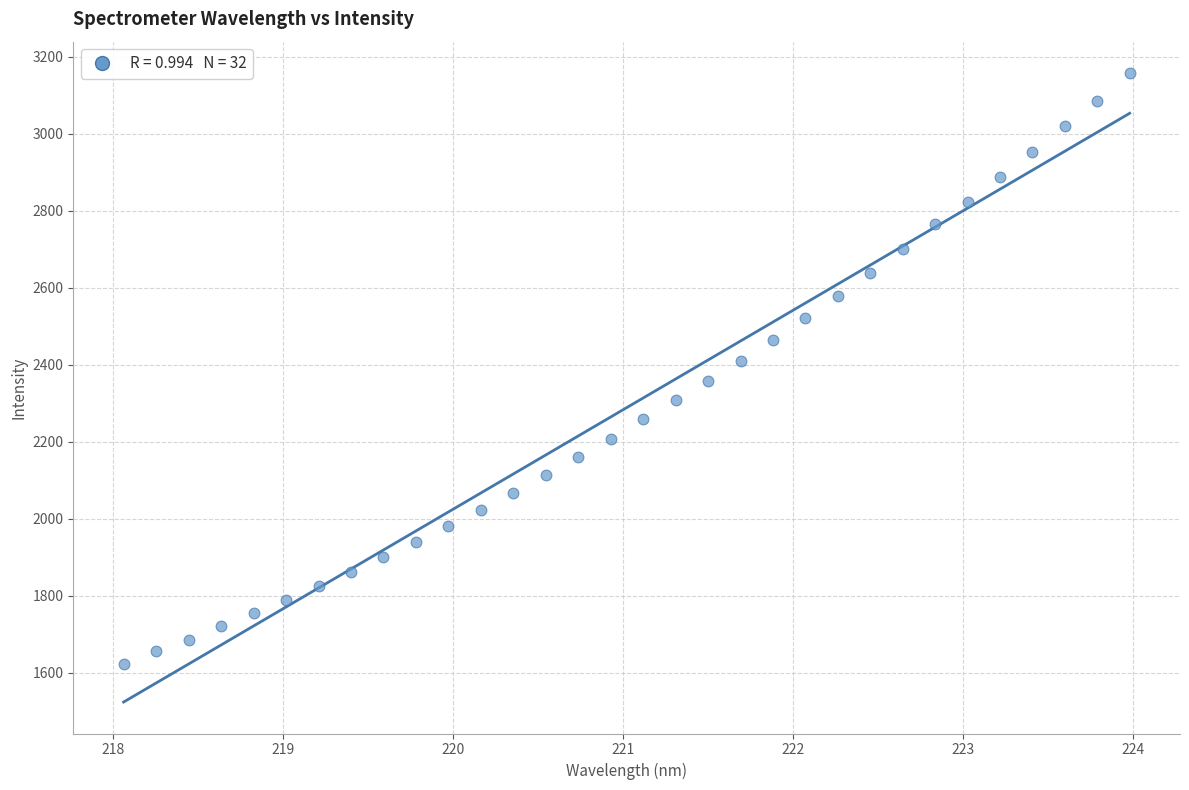

What is the range of Y values (max minus min)?

1534.2